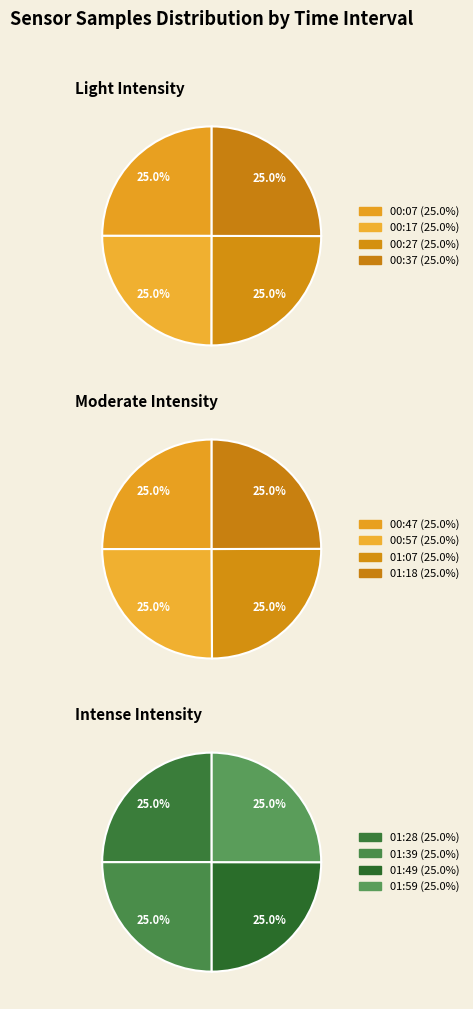

Is there any slice that represents more than half of the pie?

No